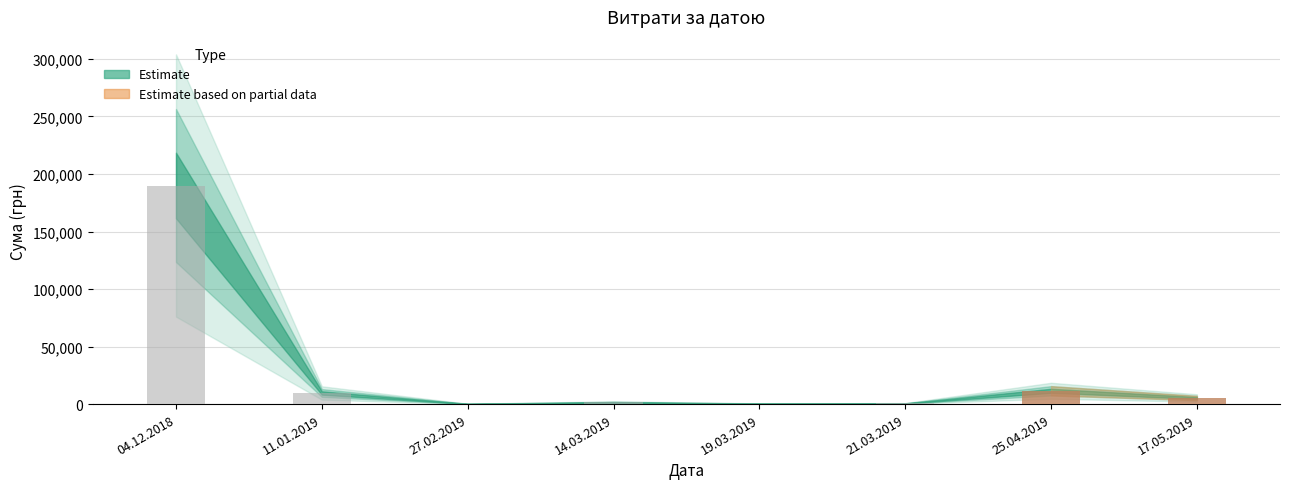

Which category has the highest value across all series?

04.12.2018